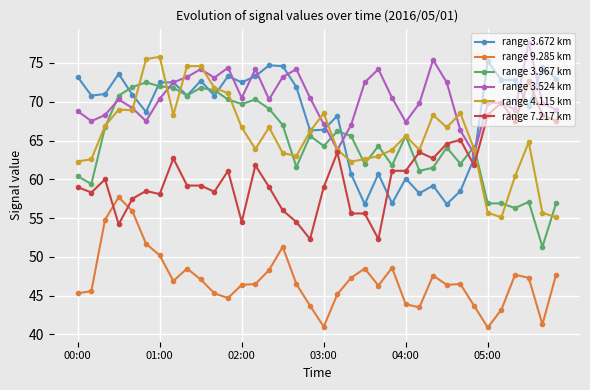

Which series has the largest total across all categories?

range 3.524 km